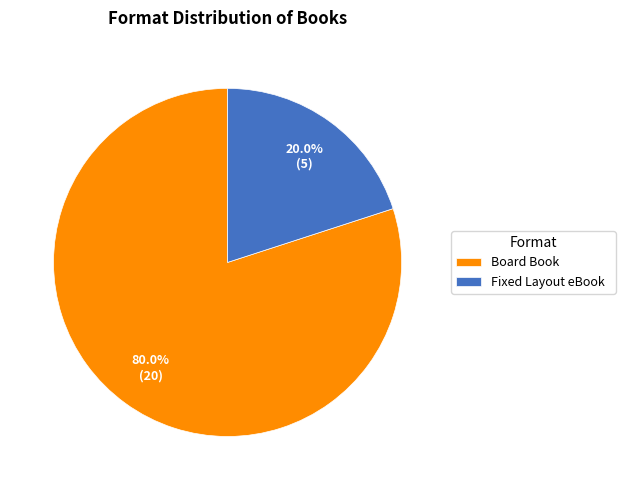

Between Board Book and Fixed Layout eBook, which is larger?

Board Book